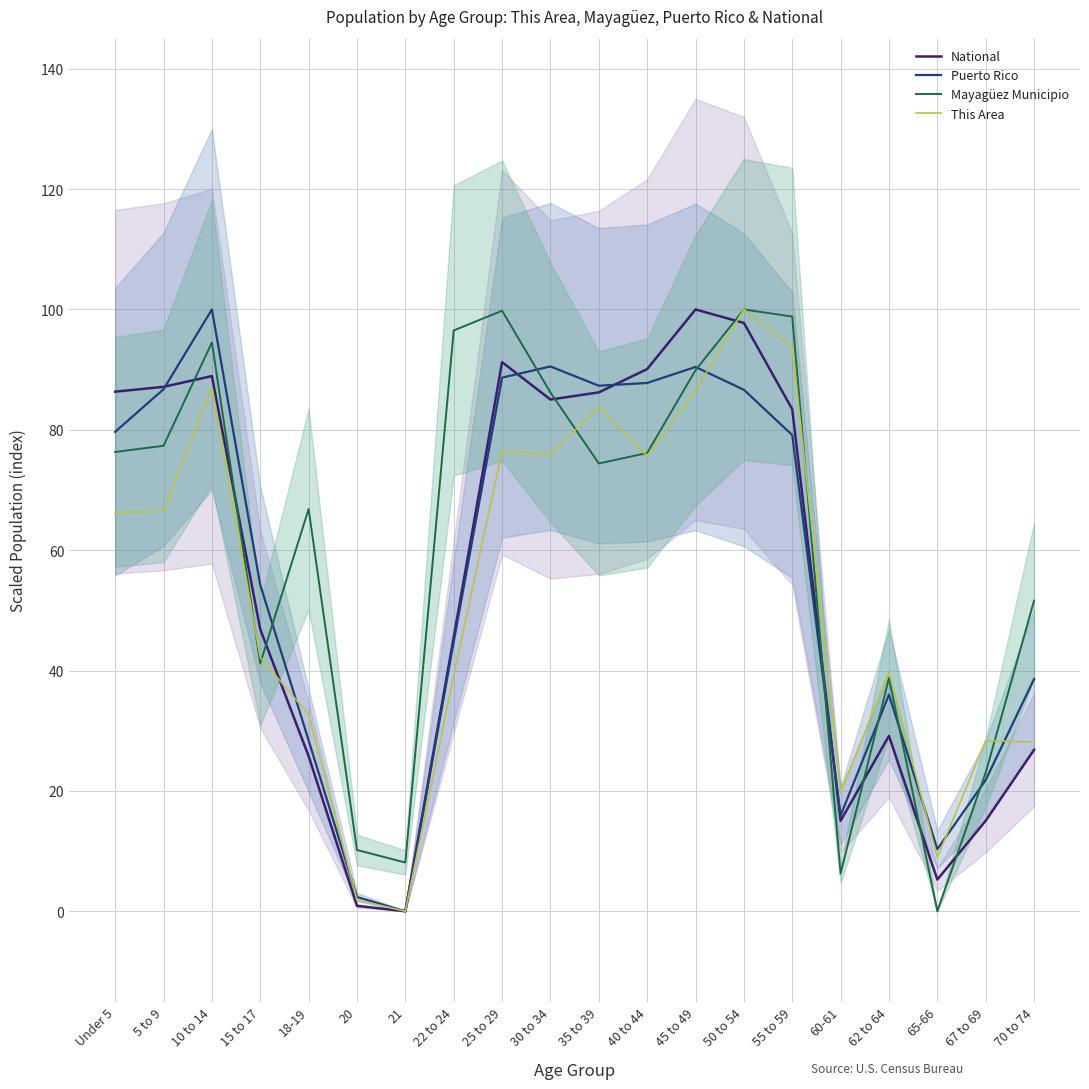

What are all the series names shown in the legend?

National, Puerto Rico, Mayagüez Municipio, This Area